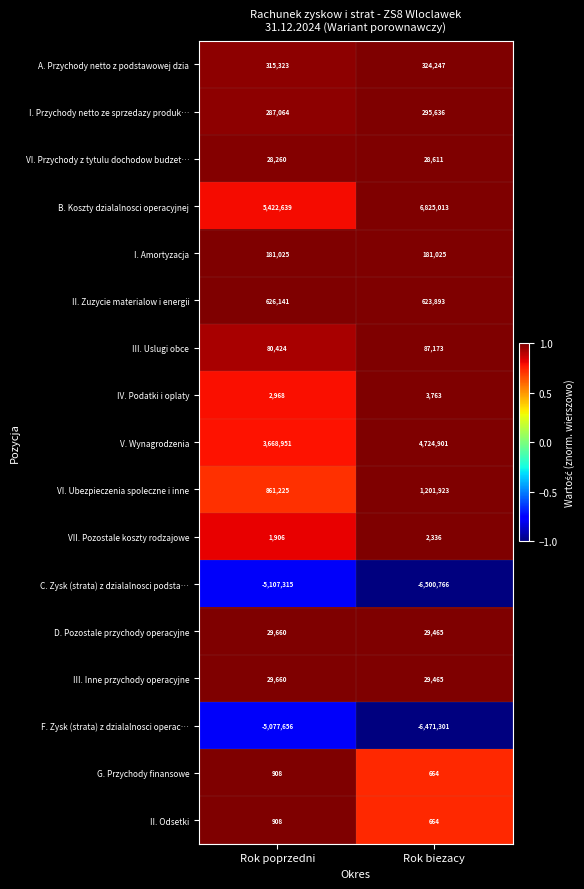

Is it true that G. Przychody finansowe equals 664 at Rok biezacy?

True